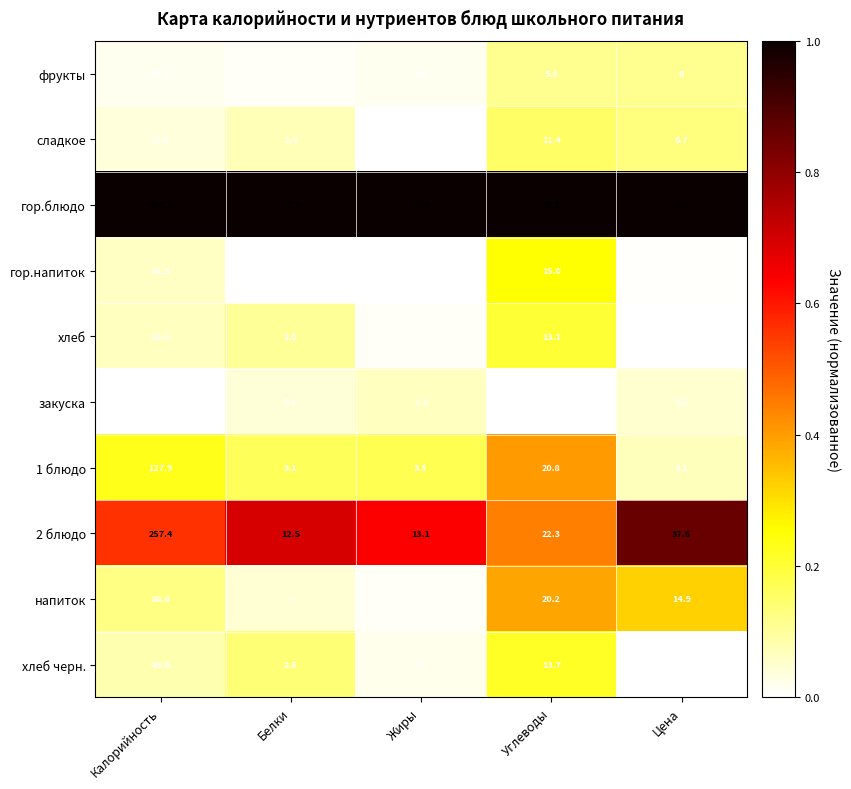

Rank the series by their maximum value, from highest to lowest.

гор.блюдо, 2 блюдо, 1 блюдо, напиток, хлеб черн., хлеб, гор.напиток, сладкое, фрукты, закуска